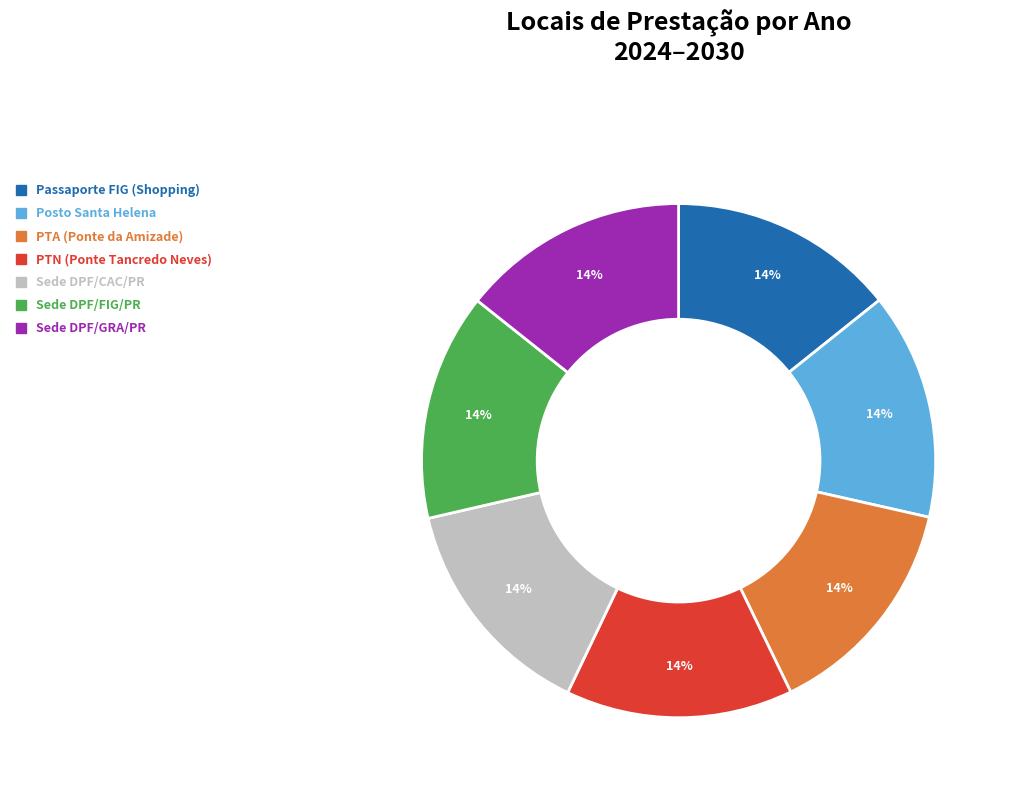

Does any single category account for the majority?

No